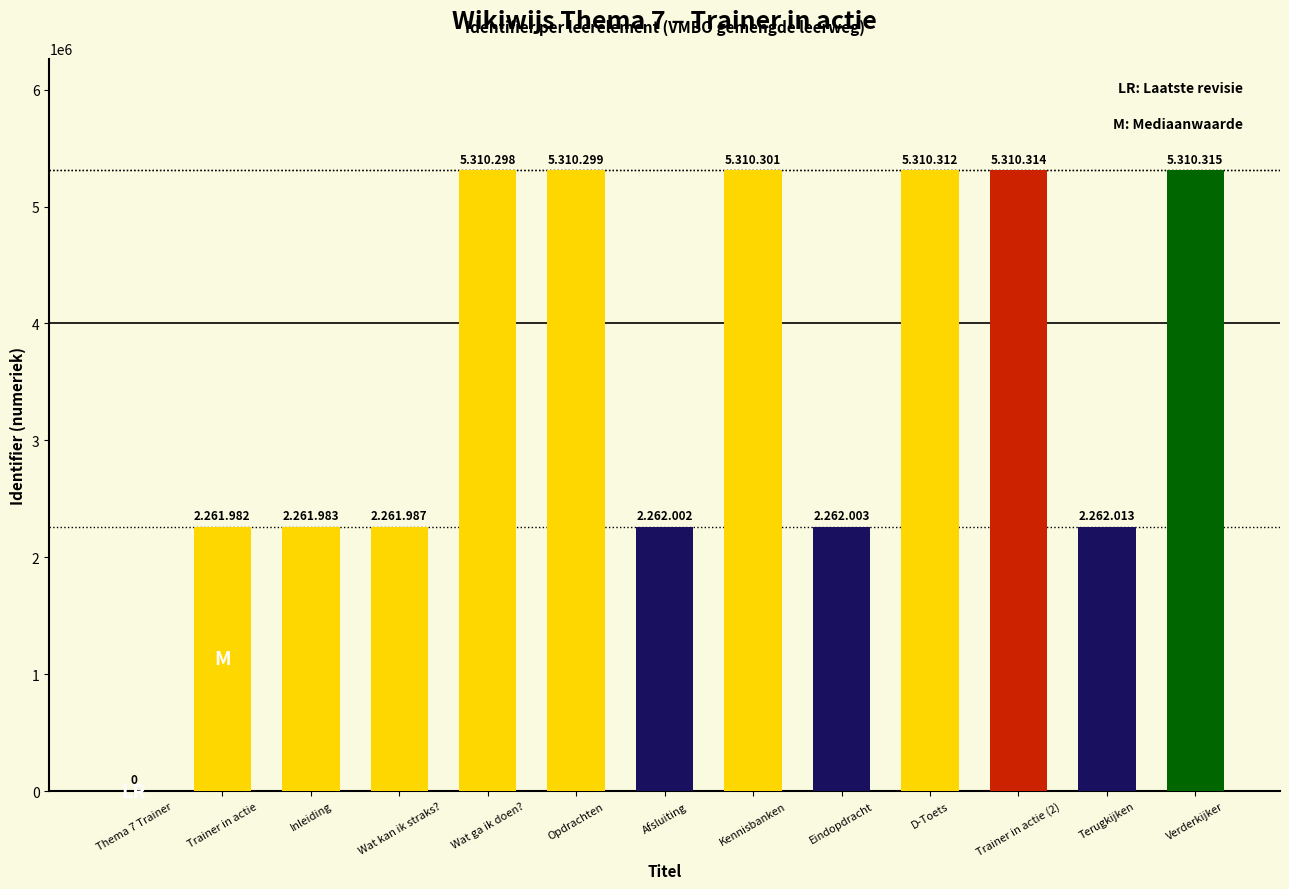

What is the maximum value shown in the chart?

5310315